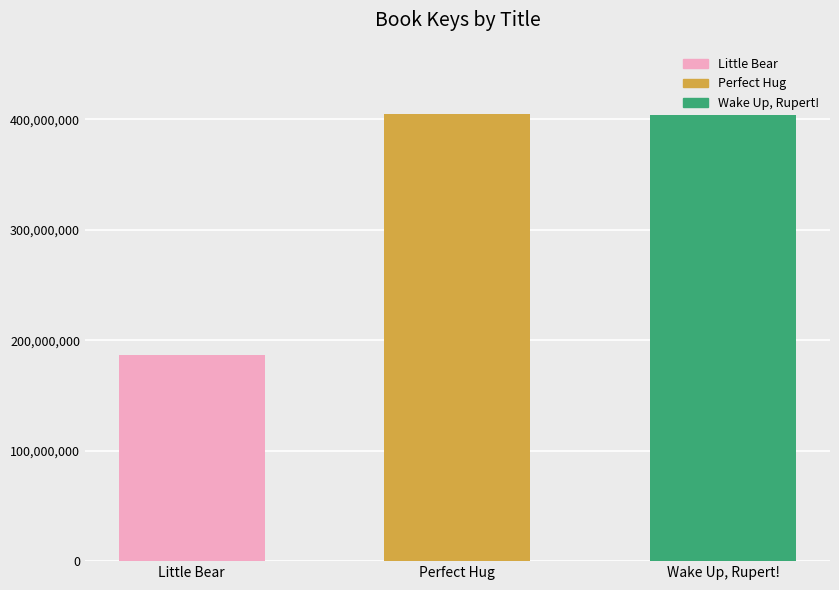

Which has a higher value, Little Bear or Perfect Hug?

Perfect Hug